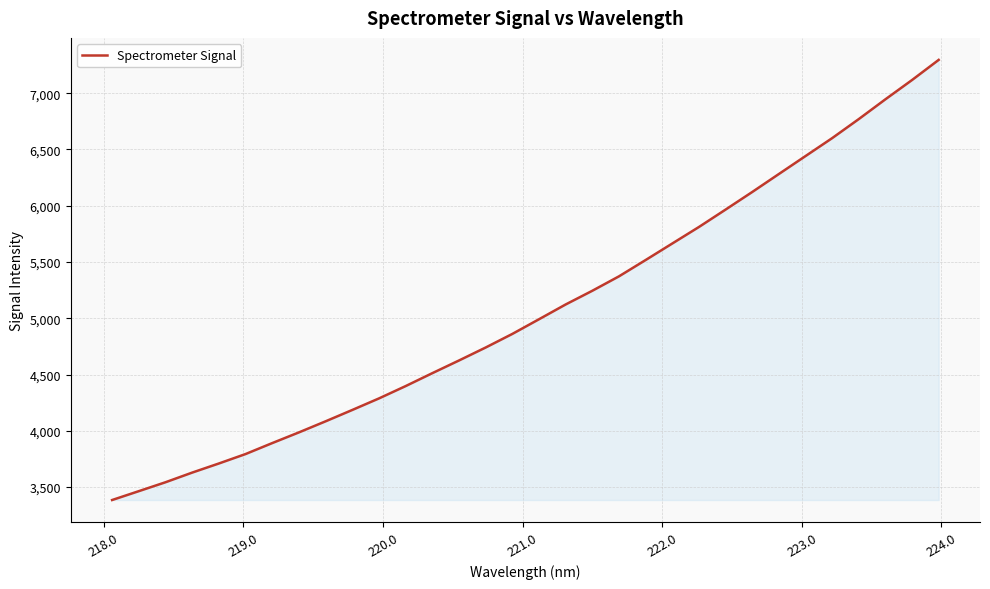

What is the minimum value shown in the chart?

3384.9